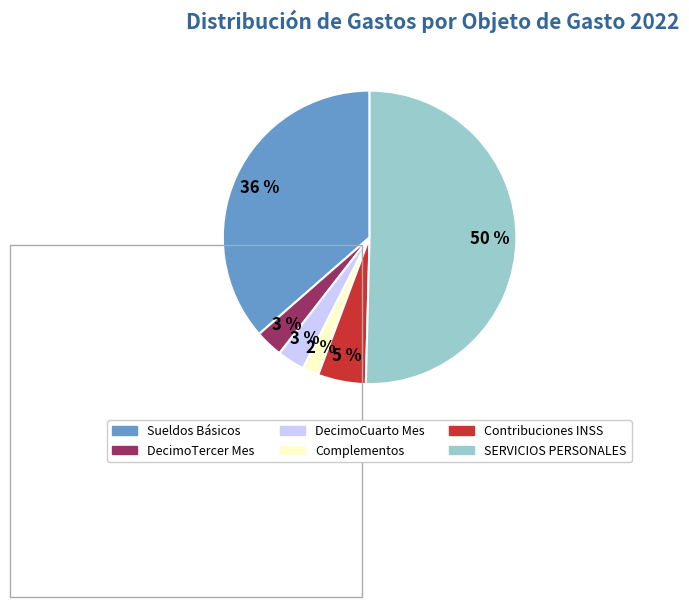

To the nearest percent, what is the average slice percentage?

17%